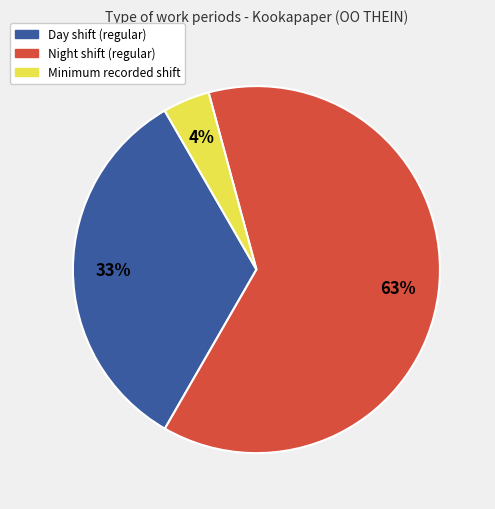

How many slices are in this pie chart?

3